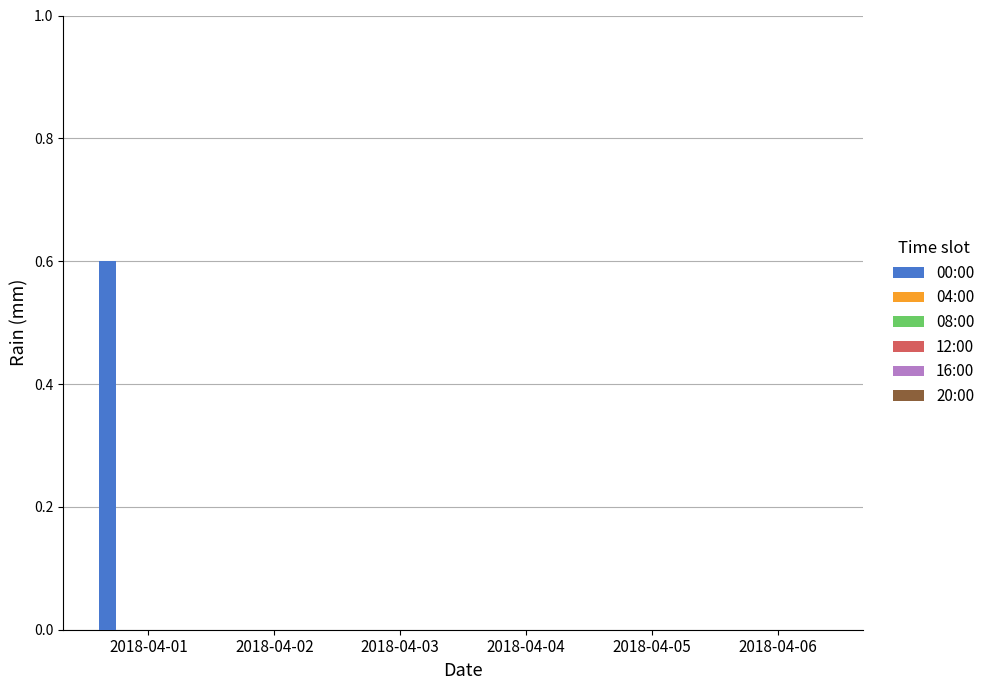

What is the greatest value displayed?

0.6